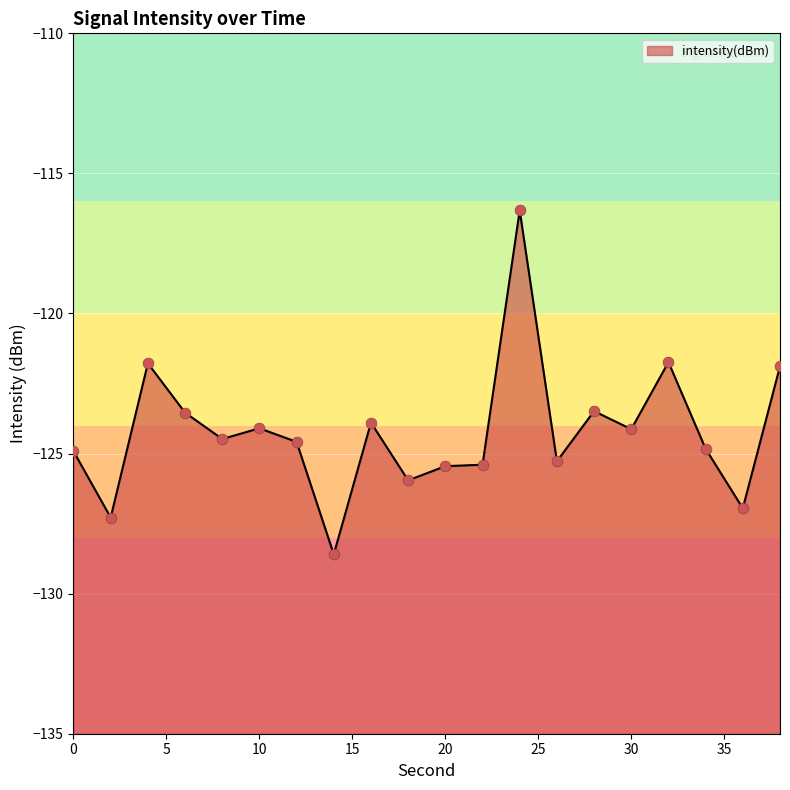

Between 8 and 36, which is larger?

8